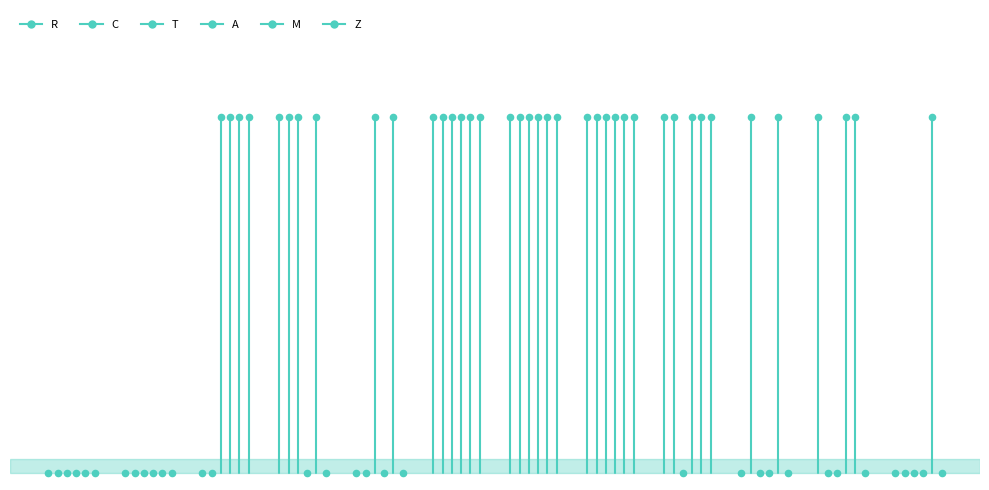

Which series reaches the maximum Y coordinate?

R